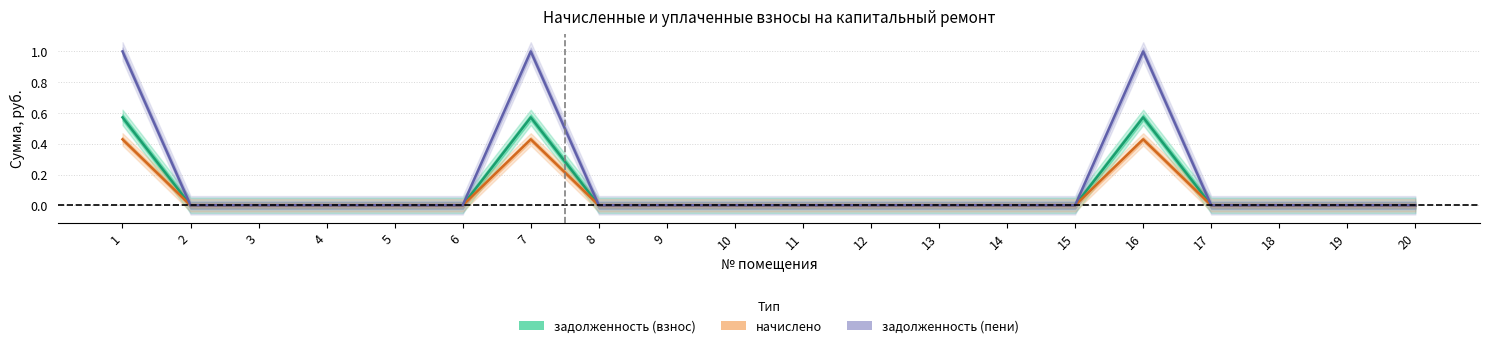

True or false: начислено and задолженность (взнос) cross at least once.

False